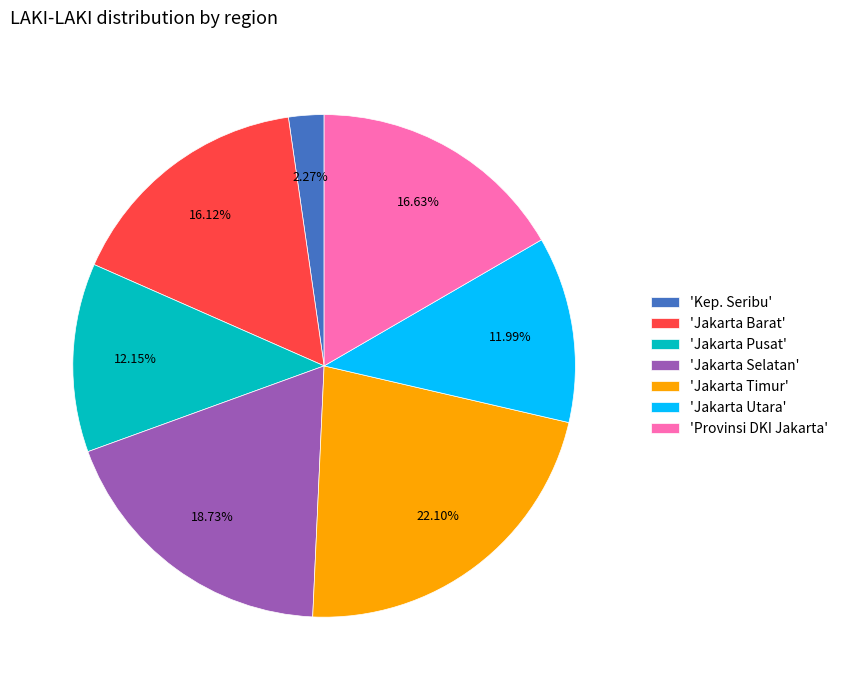

Approximately how many times larger is the value at 'Jakarta Timur' compared to 'Jakarta Barat'?

1.4